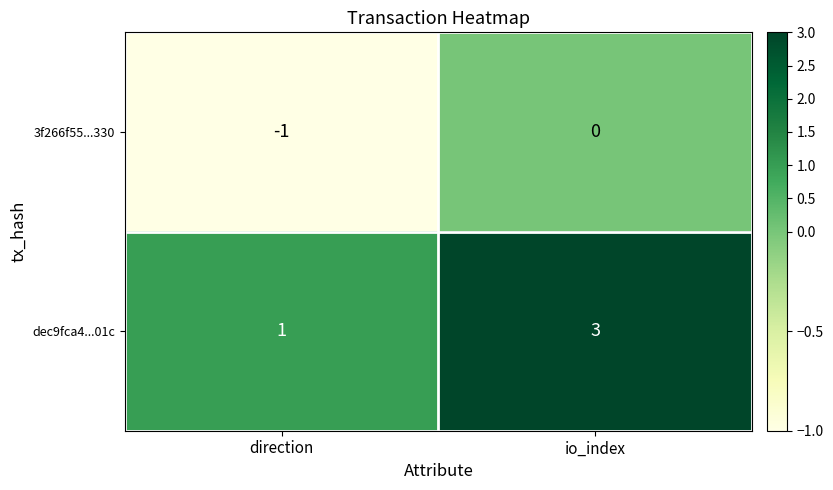

List the series in order of their peak value, highest first.

dec9fca4...01c, 3f266f55...330